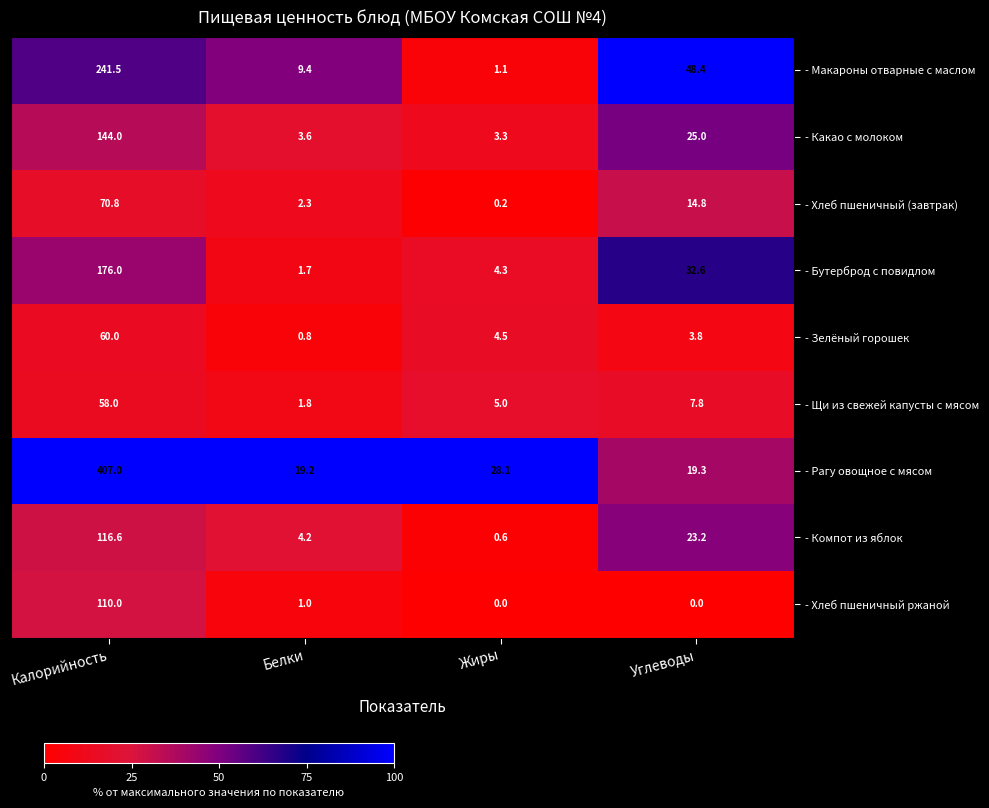

What is the sum of all - Рагу овощное с мясом values?

473.6